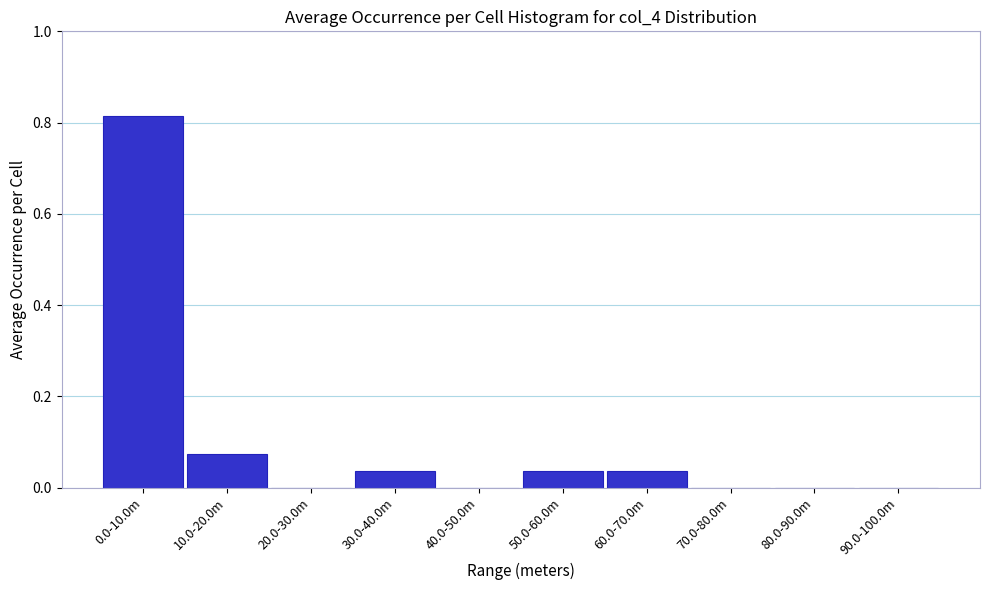

The value at 0.0-10.0m is 1.4. True or false?

False